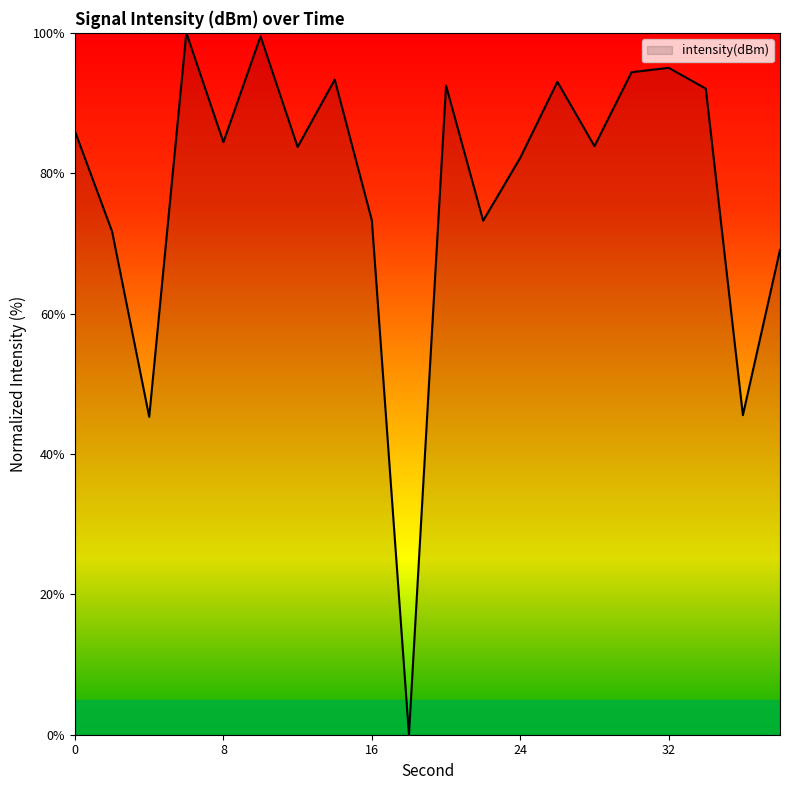

What is the maximum value shown in the chart?

100.0